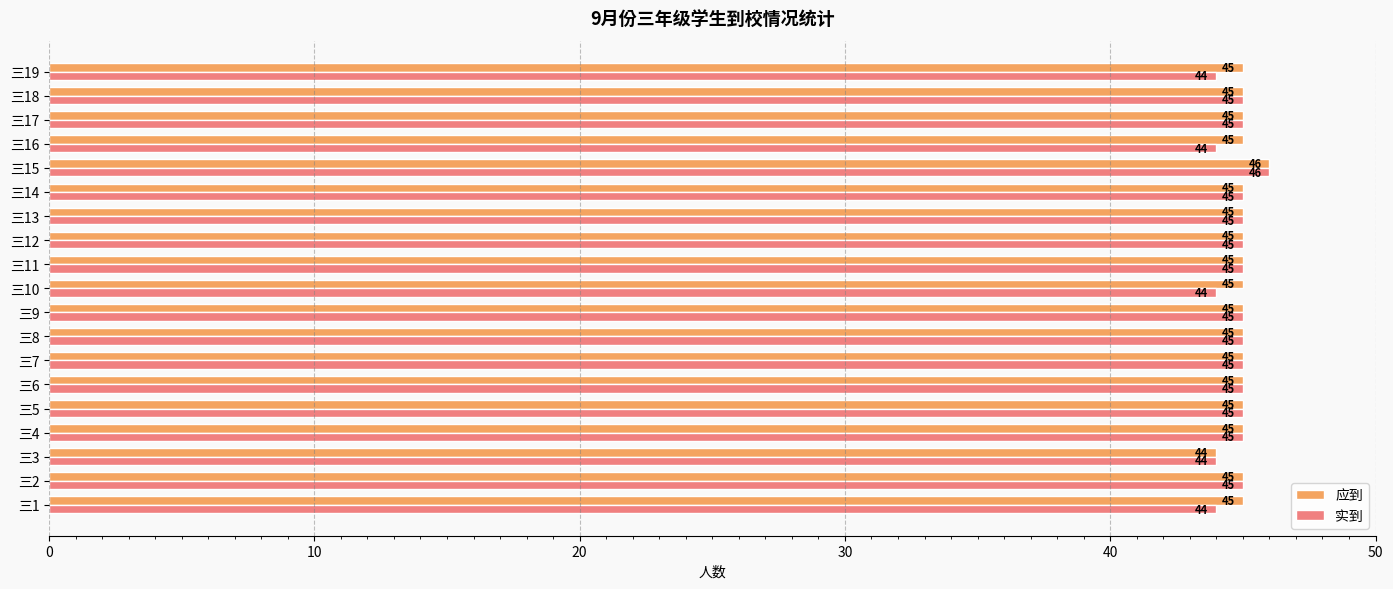

How many 实到 values are between 44 and 45?

18